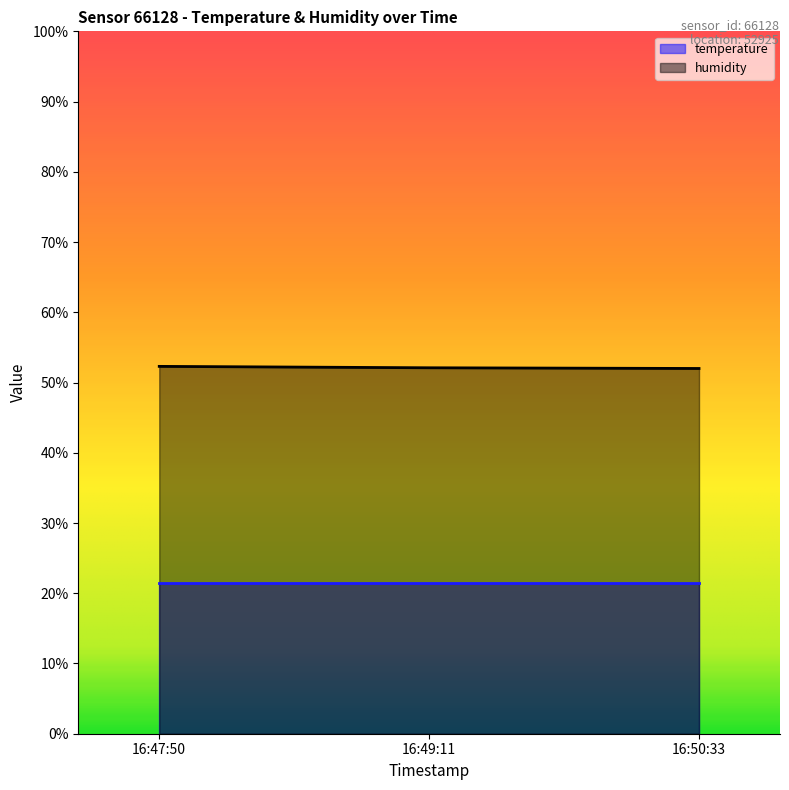

The temperature series shows 14.5 at 16:50:33. True or false?

False